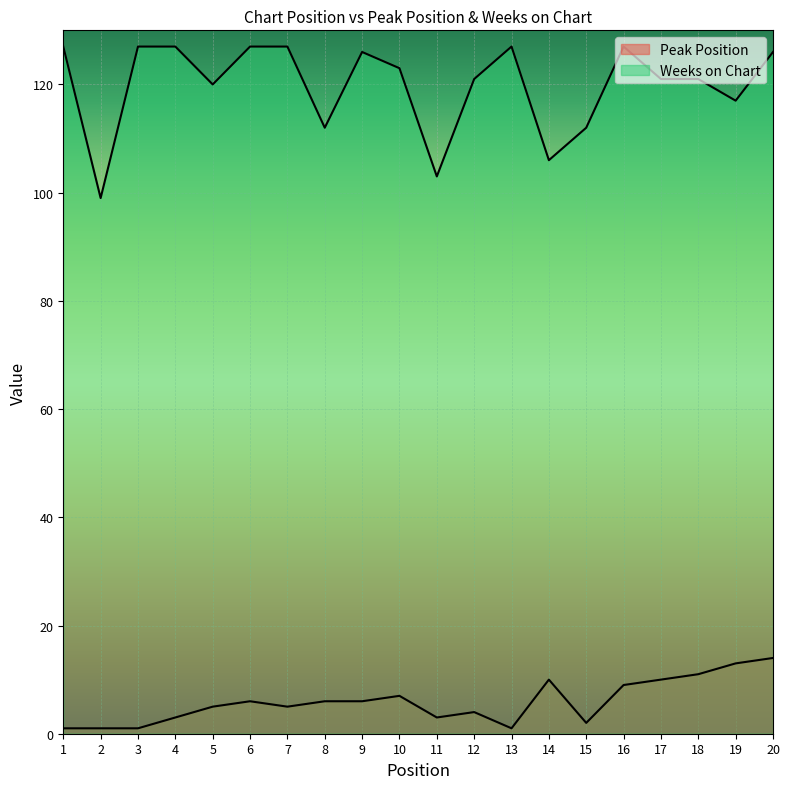

True or false: Weeks on Chart has more than 0 interior local peaks.

True